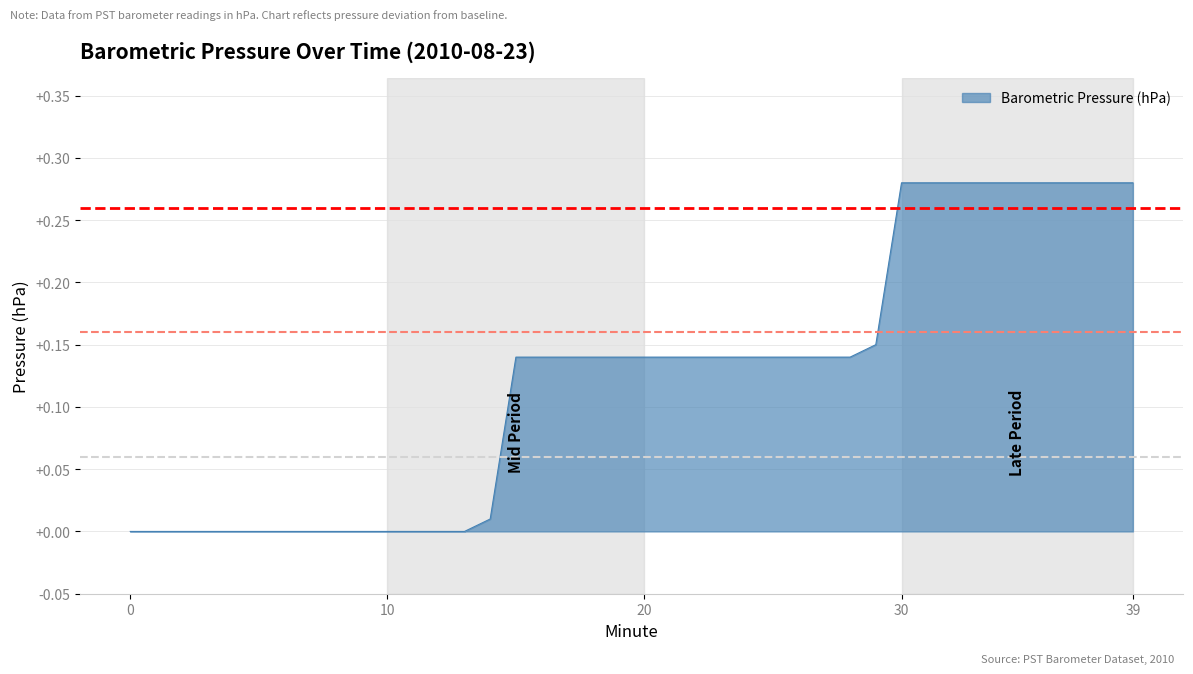

True or false: the data shows 0.2 at 17.

False